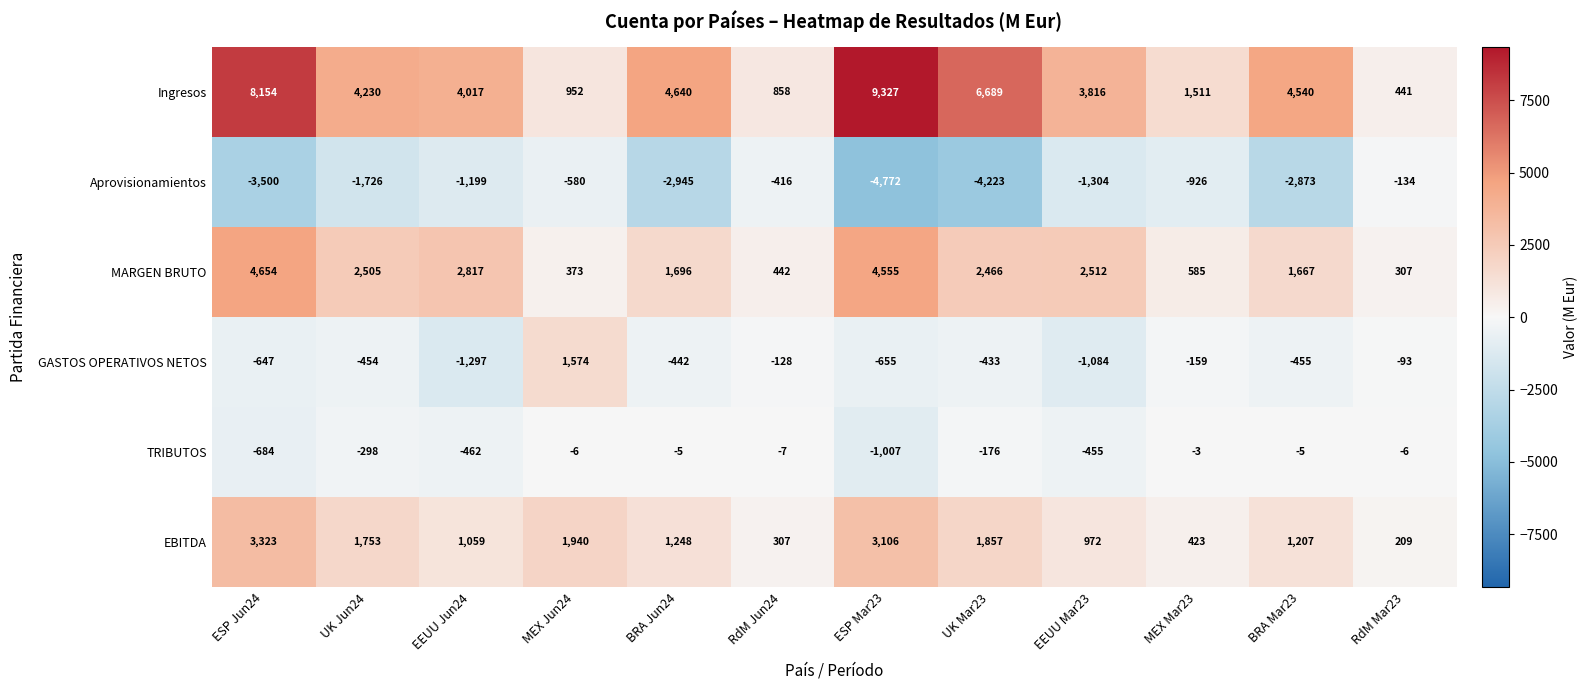

Between MEX Mar23 and BRA Mar23, which series saw the biggest shift?

Ingresos